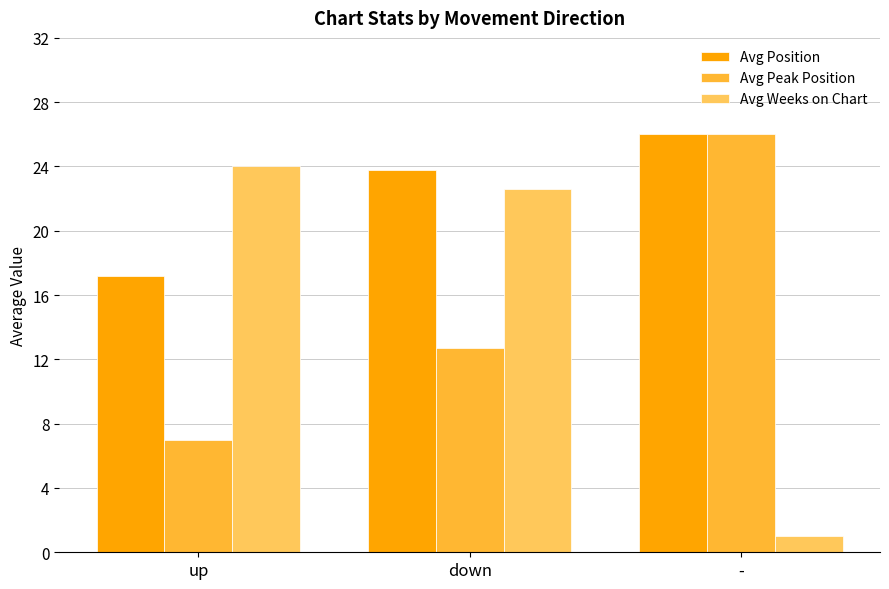

How many bars are there in total?

9